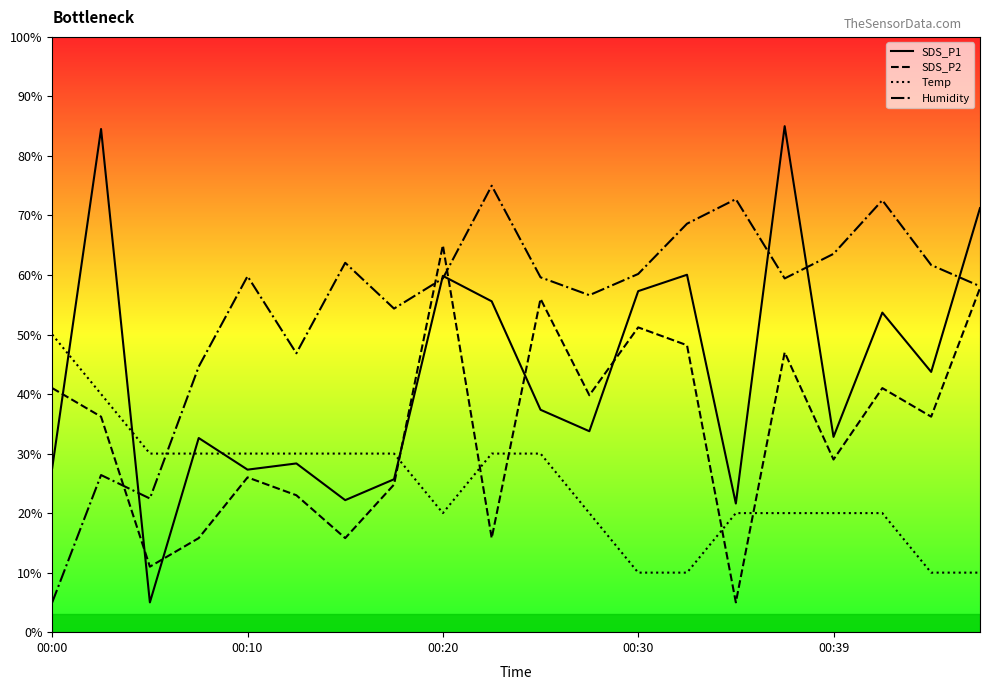

How many intersections are there between Humidity and Temp?

1